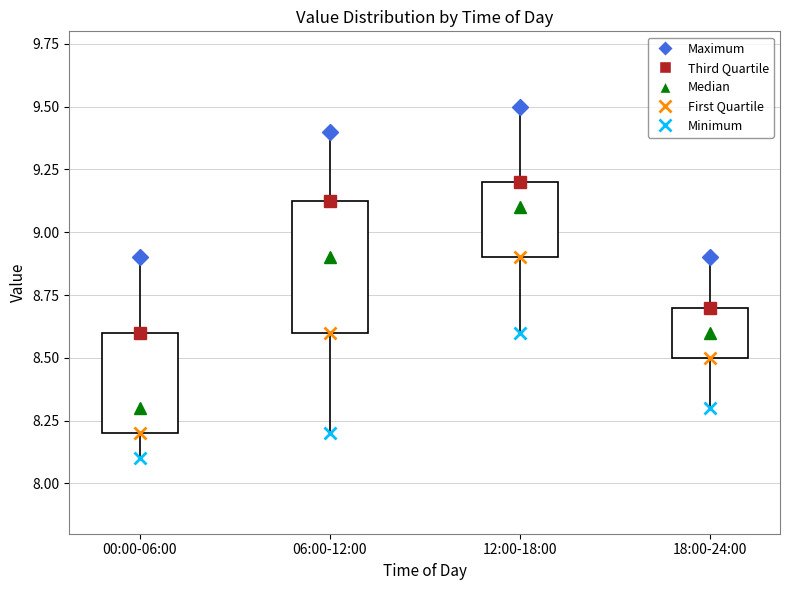

Comparing the boxes themselves (not the whiskers), which one is the tallest?

06:00-12:00